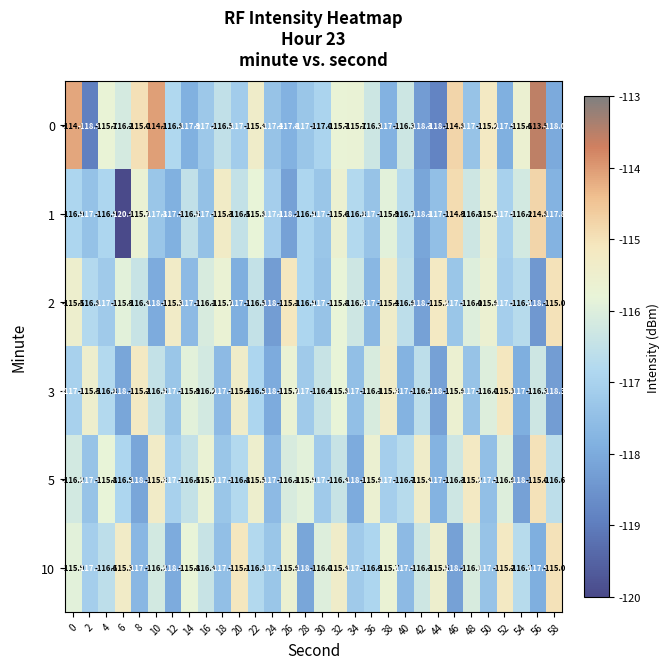

What is the sum of the 5 values at 38 and 24?

-234.7